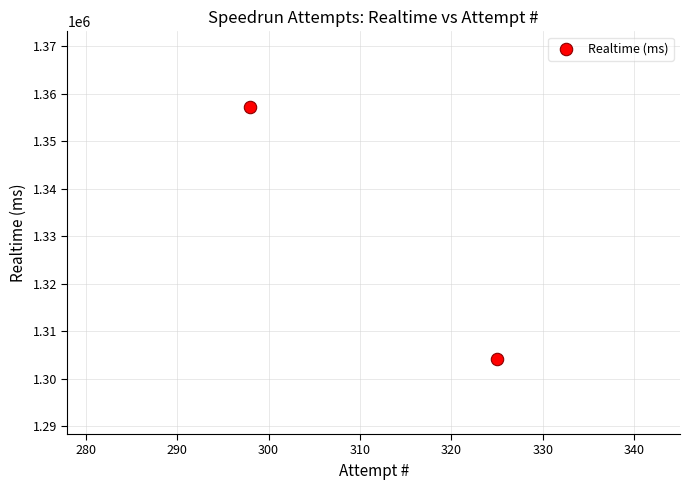

What is the average Y value?

1330751